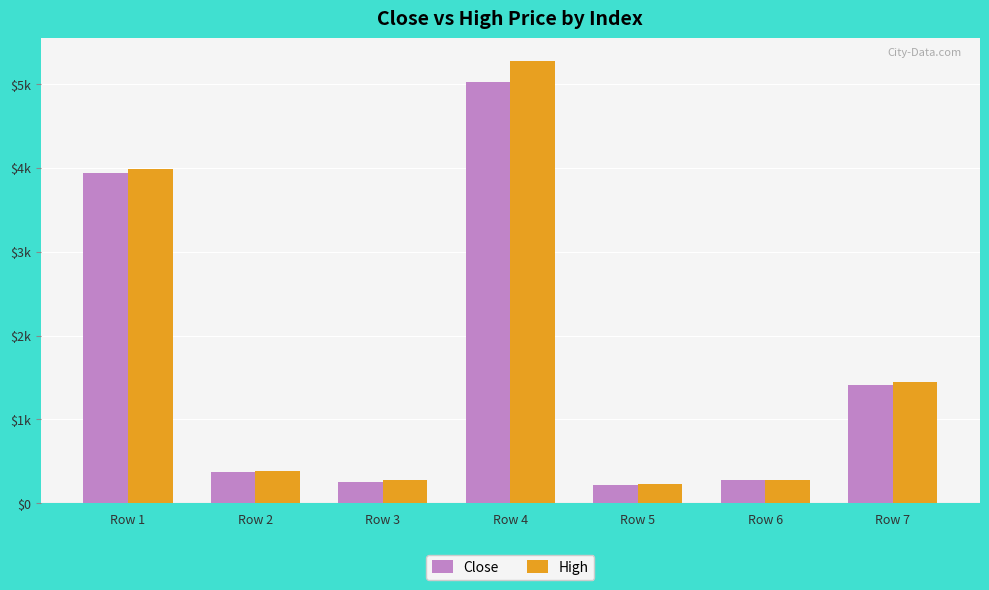

True or false: Close has a value of 5583 at Row 1.

False